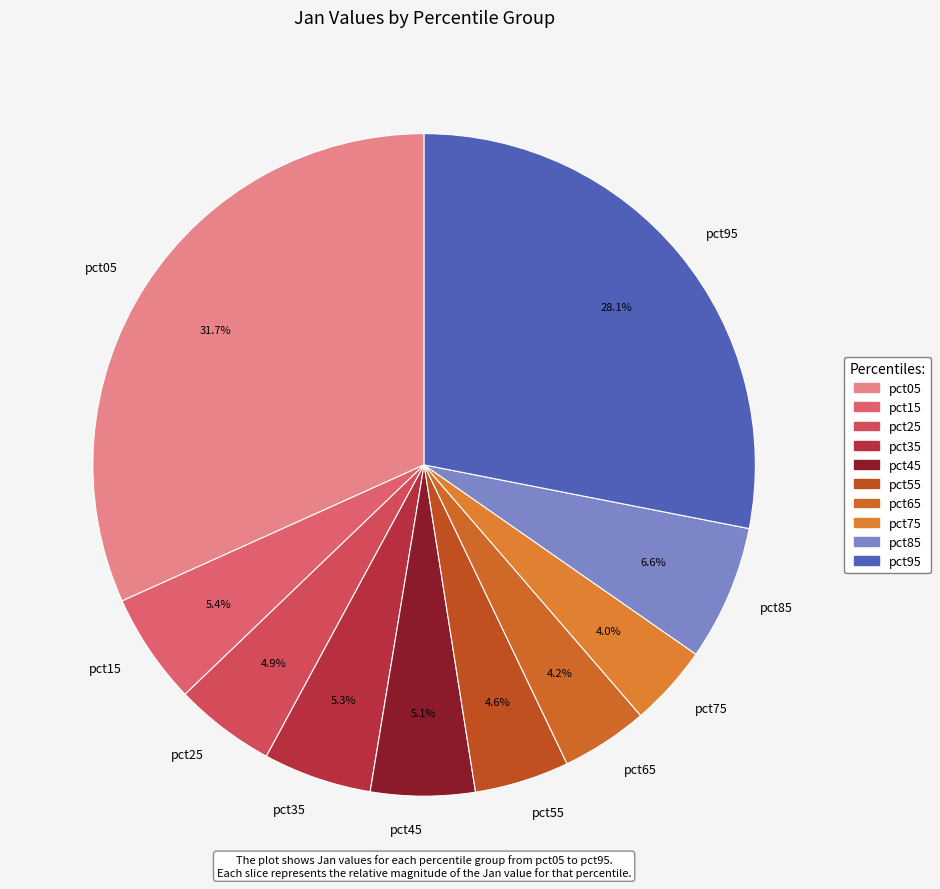

Is it true that pct55 is 19% of the pie?

False